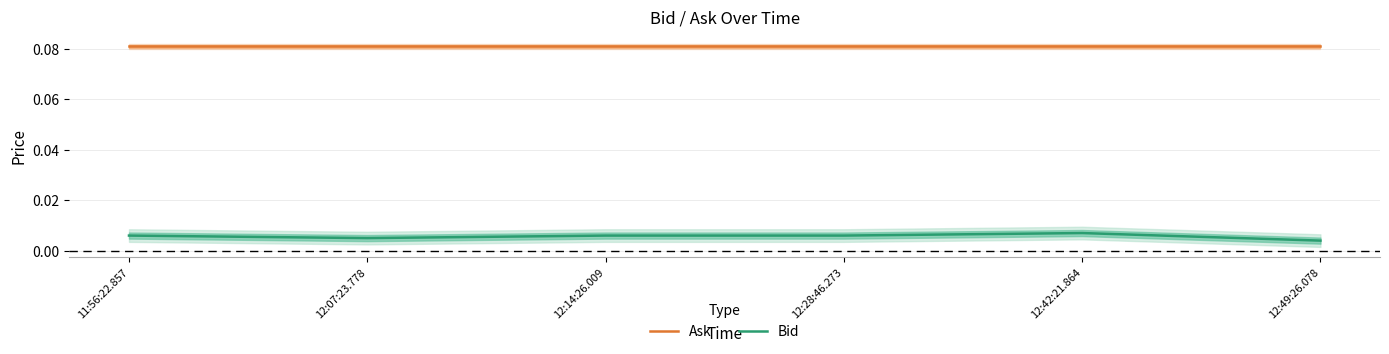

What is the difference between the highest and lowest values at 11:56:22.857?

0.1